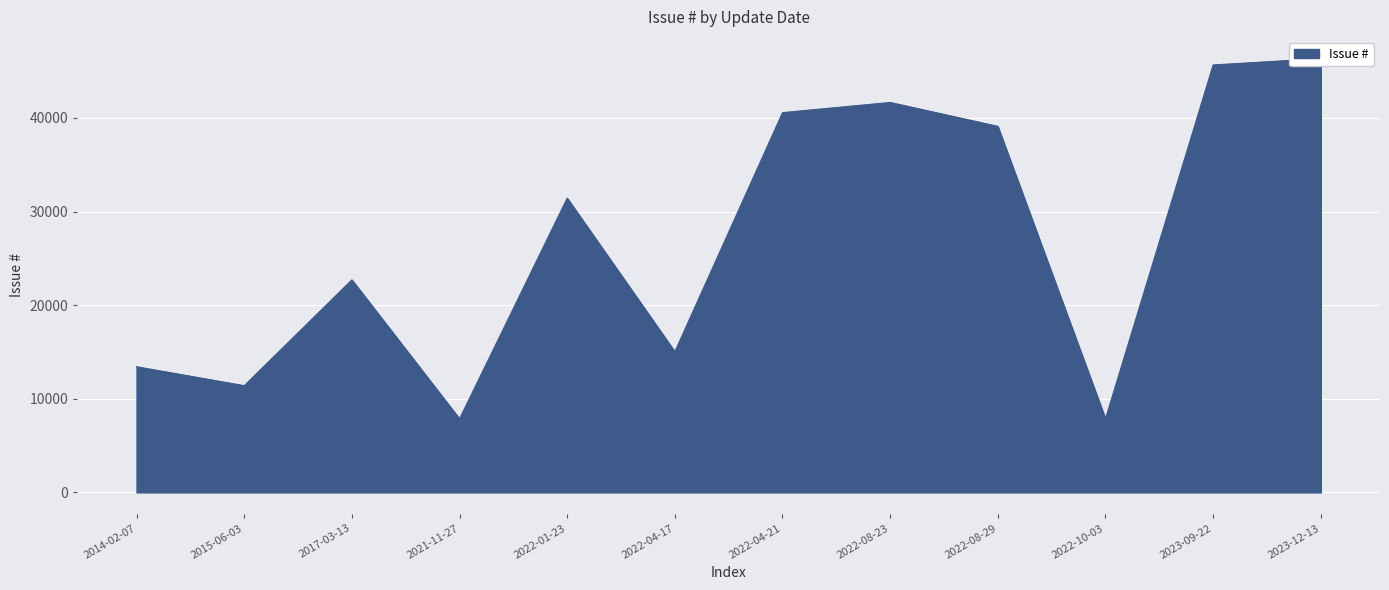

Where does the data first go above 31431?

2022-08-23